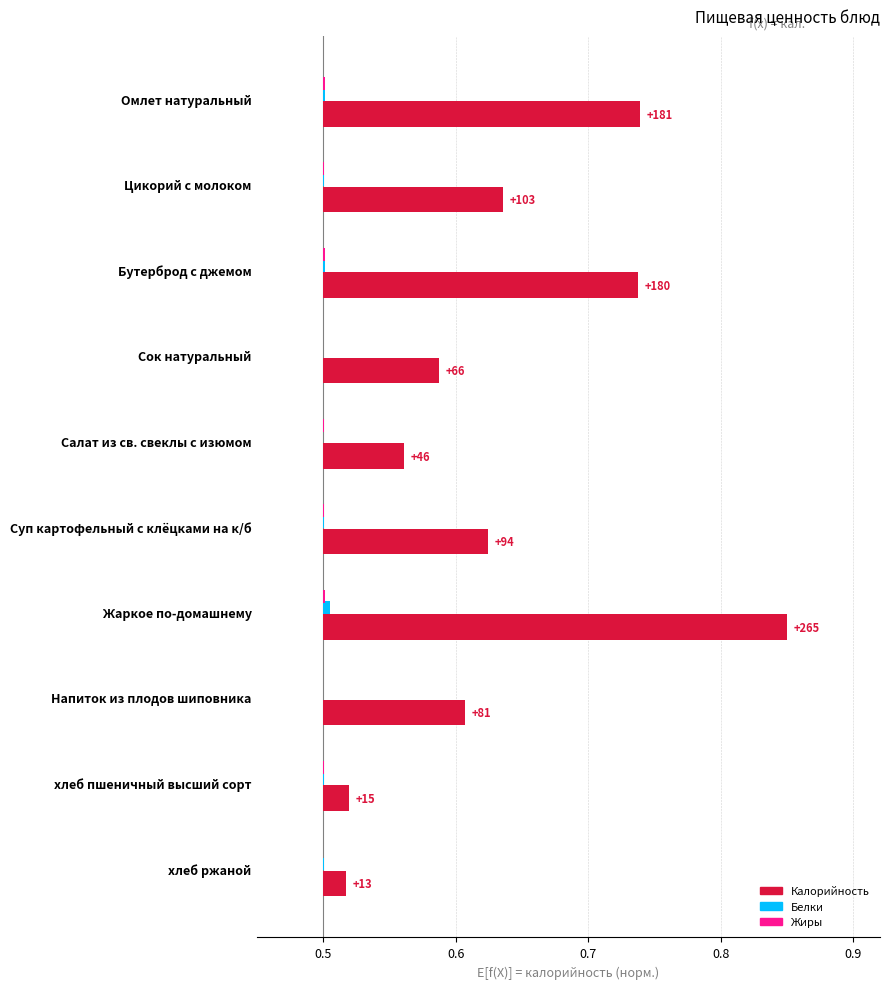

What position from the right is Напиток из плодов шиповника?

3